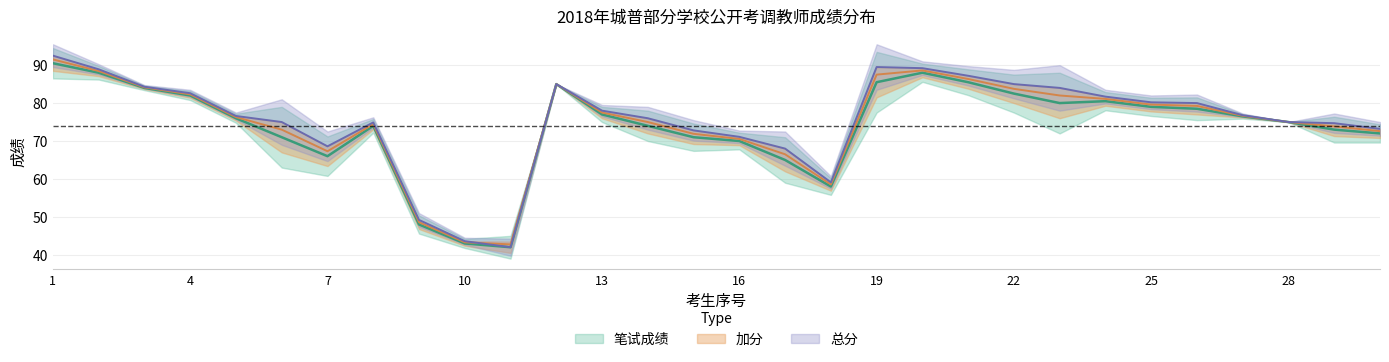

True or false: 总分 has a value of 71.1 at 16.

True